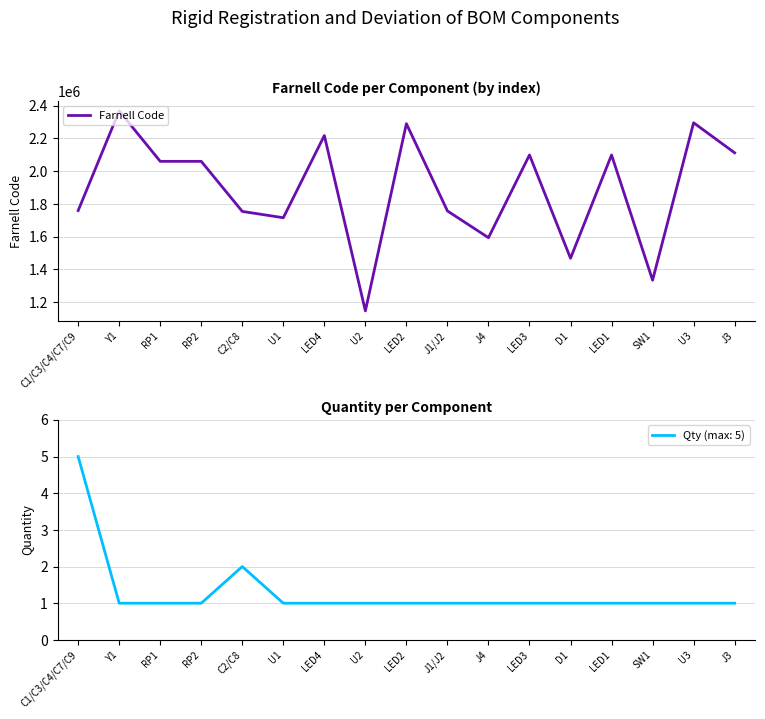

The value at Y1 is 3376796. True or false?

False